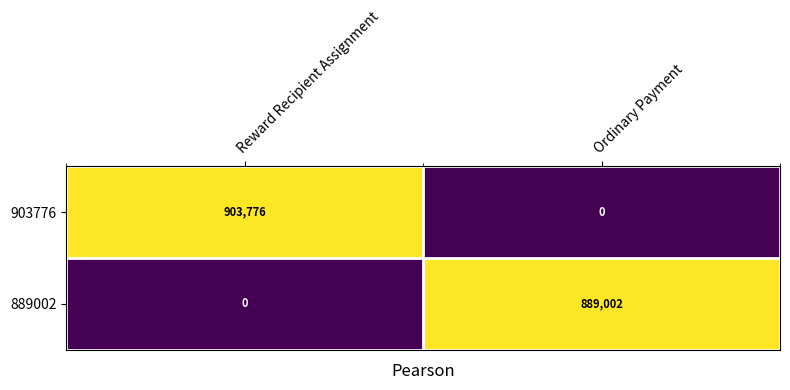

What is the total value across all series at Reward Recipient Assignment?

903776